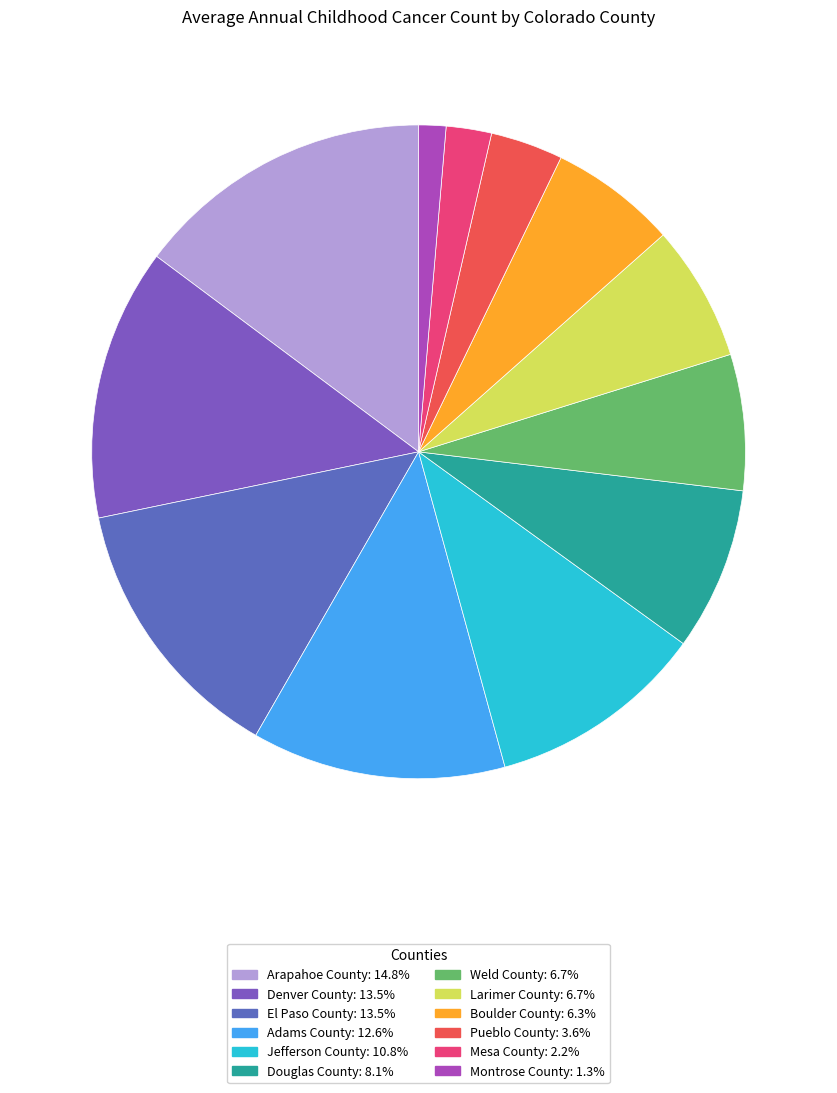

True or false: Larimer County accounts for 7% of the total.

True